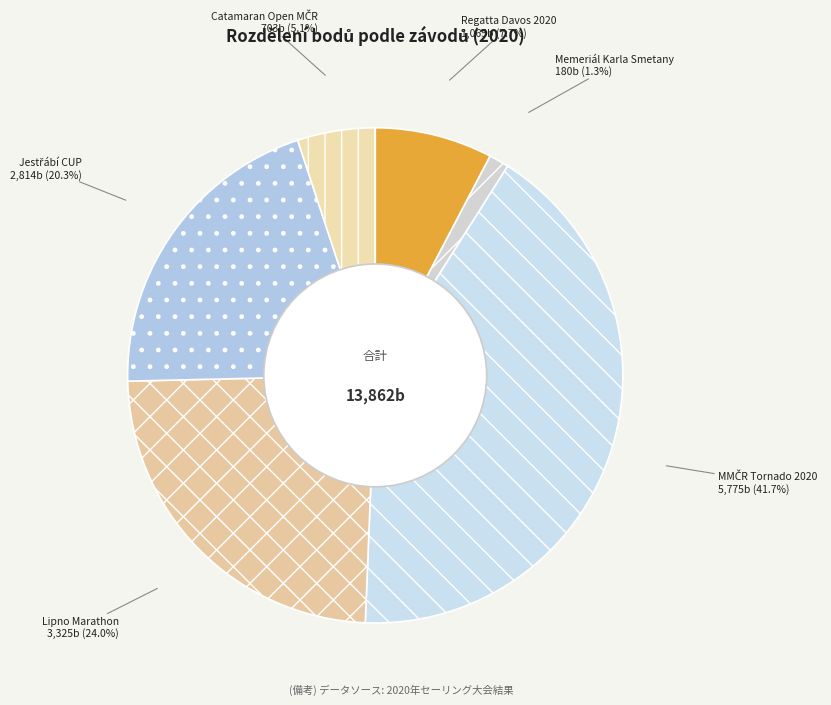

Which has a higher value, Memeriál Karla Smetany or Lipno Marathon?

Lipno Marathon